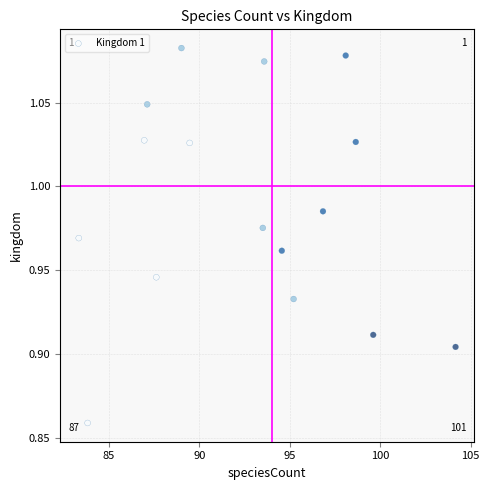

What is the range of X values (max minus min)?

20.8